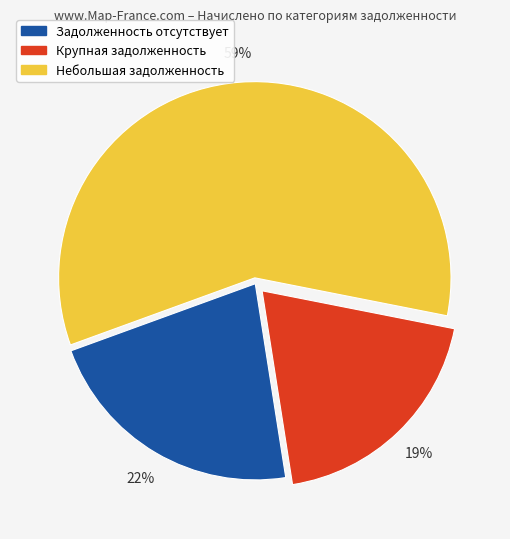

To the nearest percent, what is the average slice percentage?

33%